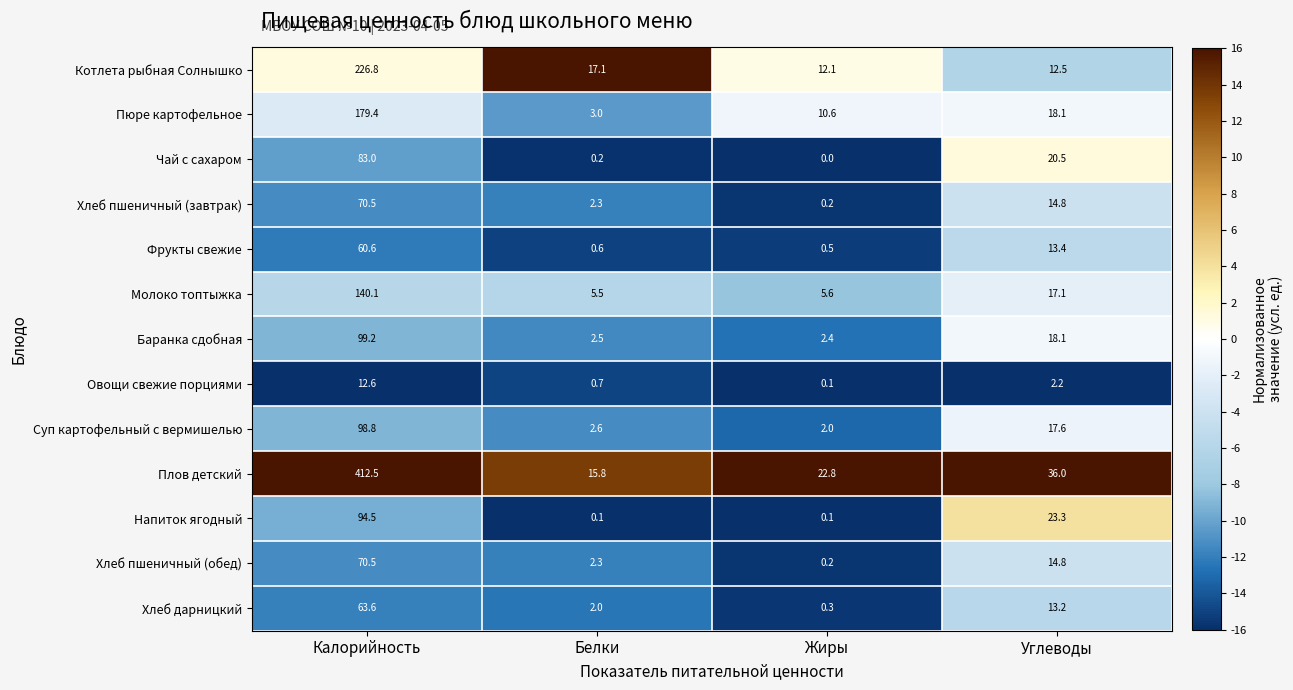

What is the average value of the Пюре картофельное series?

52.8